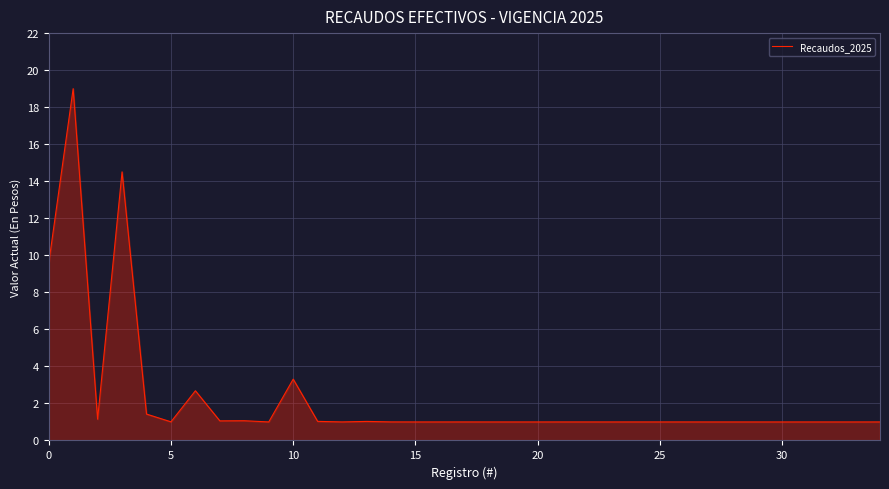

What is the maximum value shown in the chart?

19.0